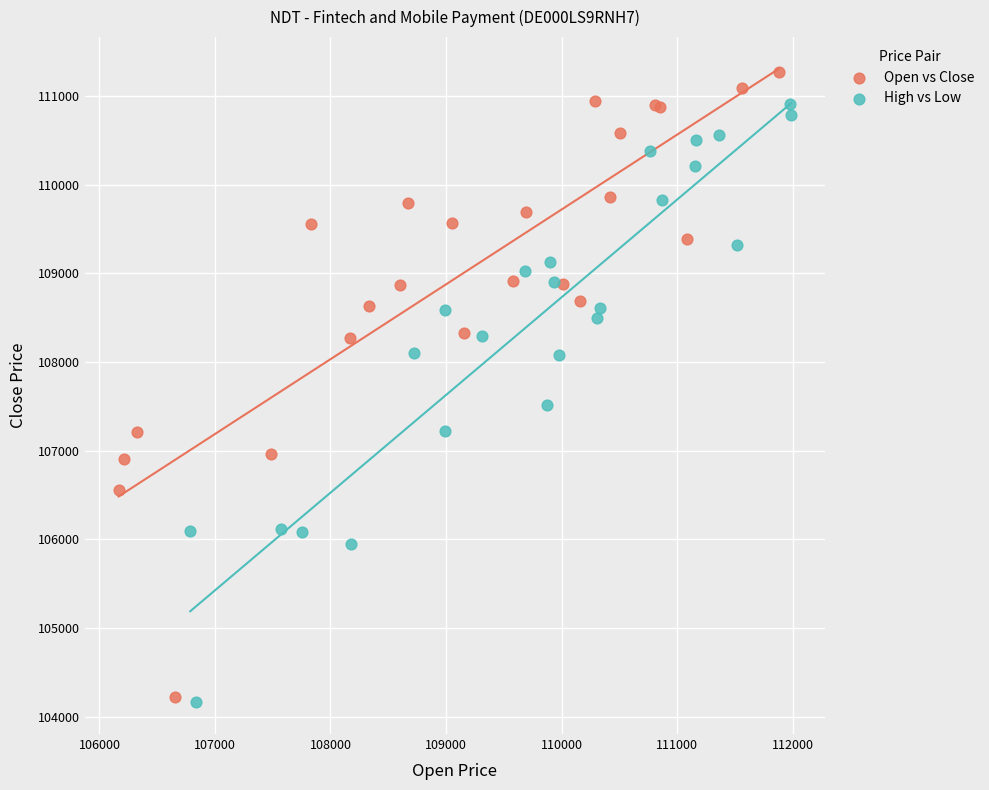

Which series reaches the maximum Y coordinate?

Open vs Close